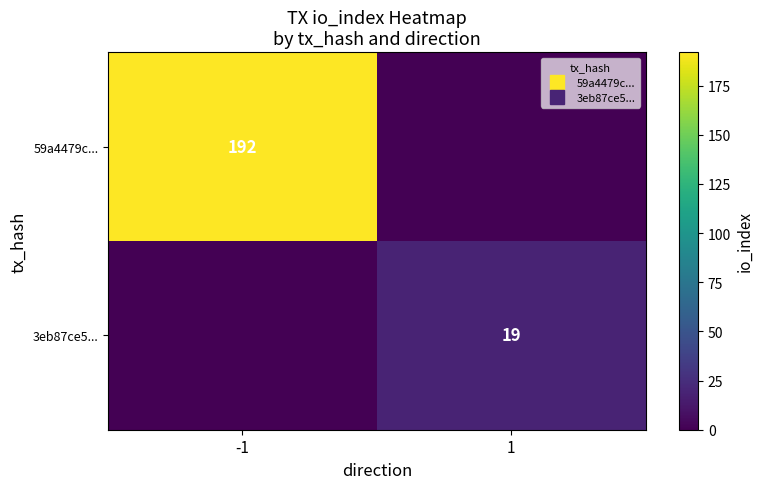

Rank the series at -1 from highest to lowest value.

59a4479c..., 3eb87ce5...